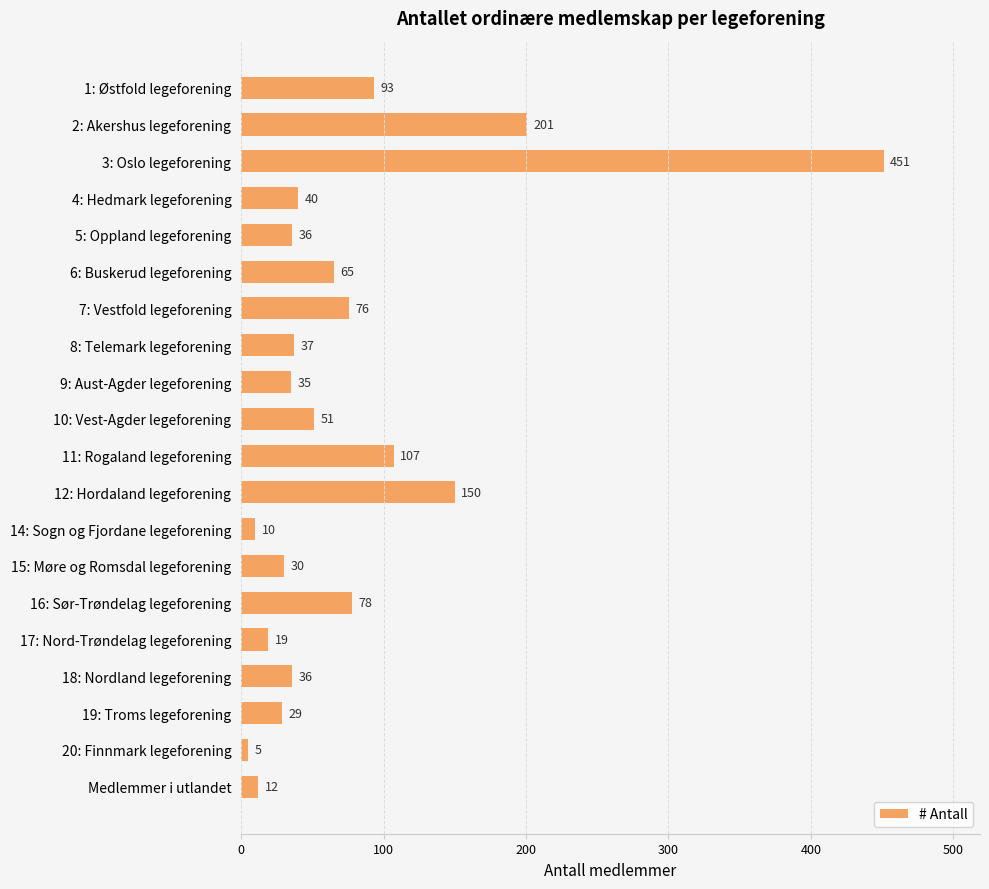

What is the value of the 18th bar from the top?

29